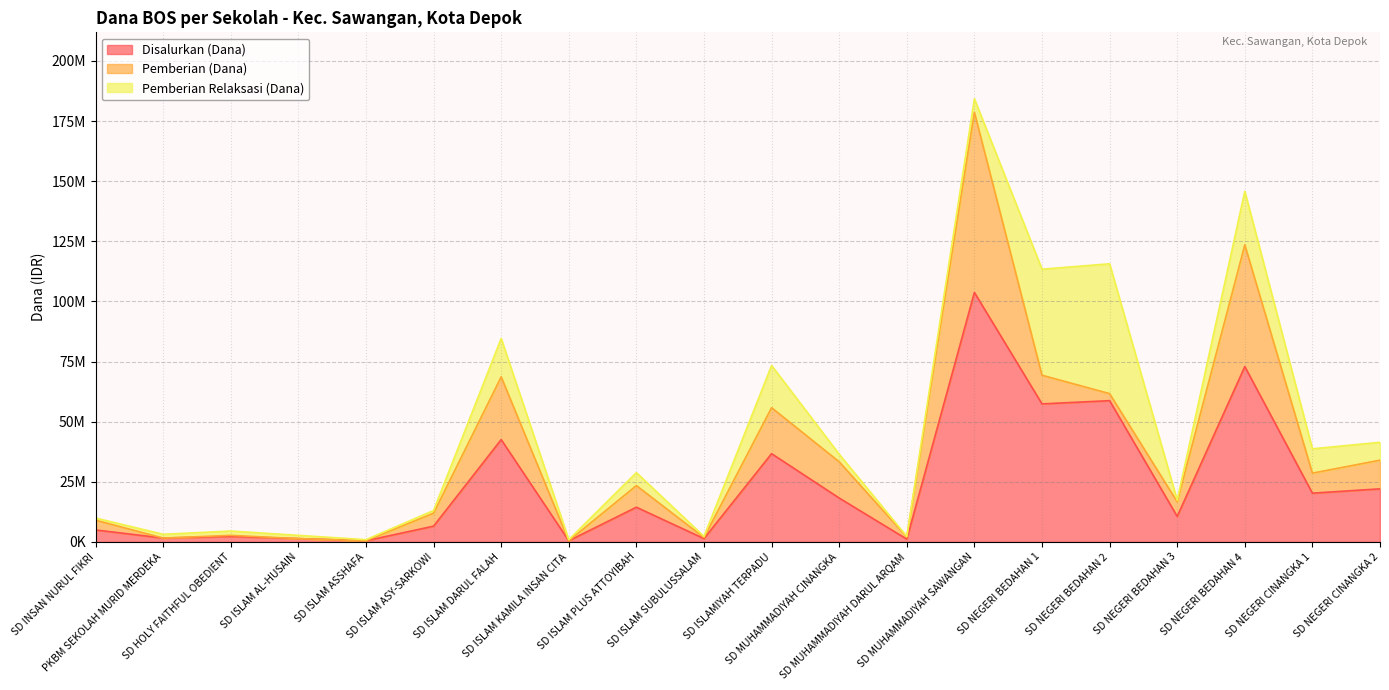

Is it true that Disalurkan (Dana) equals 9450293 at SD MUHAMMADIYAH CINANGKA?

False